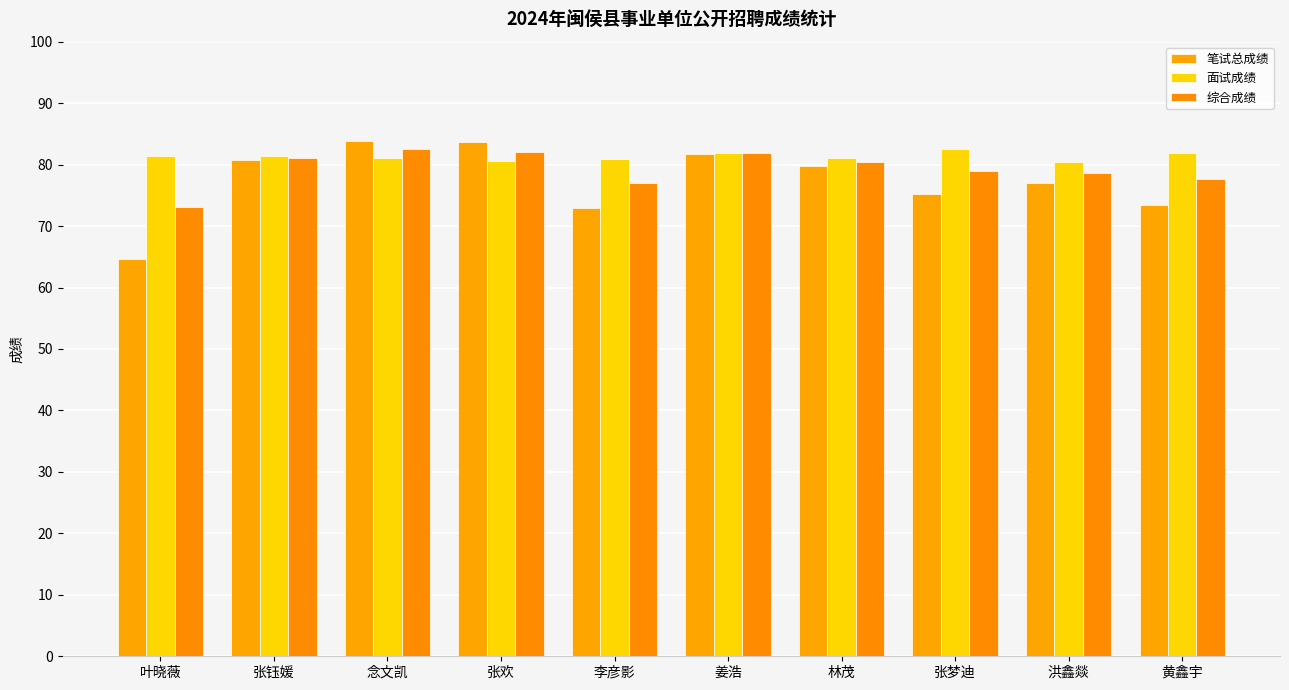

What is the difference between the maximum and minimum values in the 综合成绩 series?

9.5